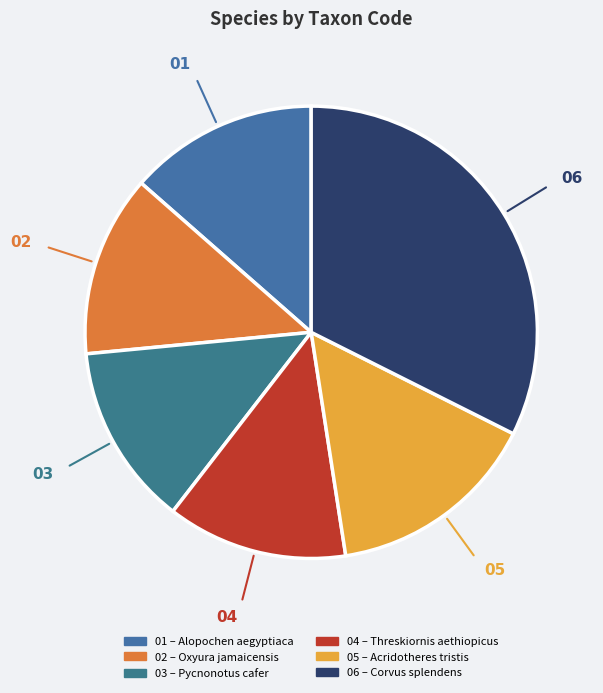

To the nearest percent, what is the average slice percentage?

17%